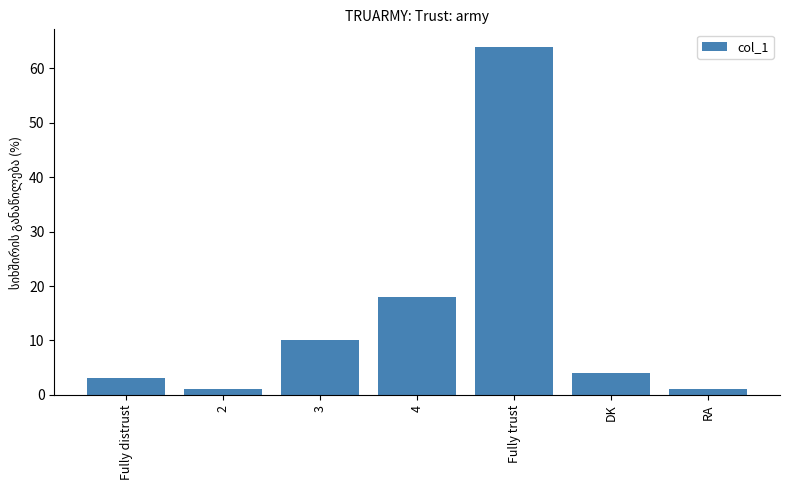

What is the greatest value displayed?

64